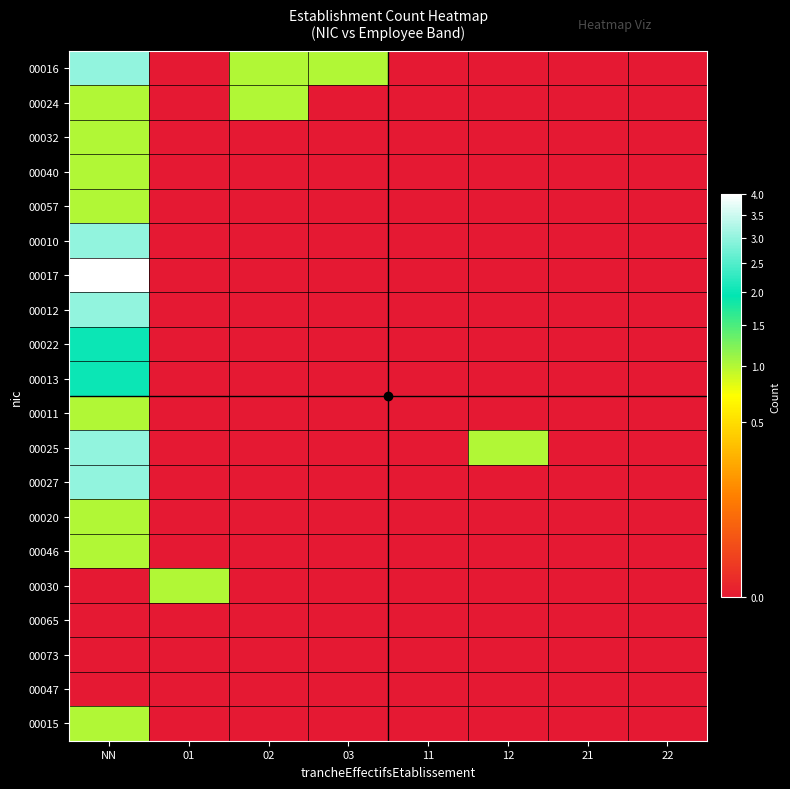

At which category is the sum across all series the highest?

NN